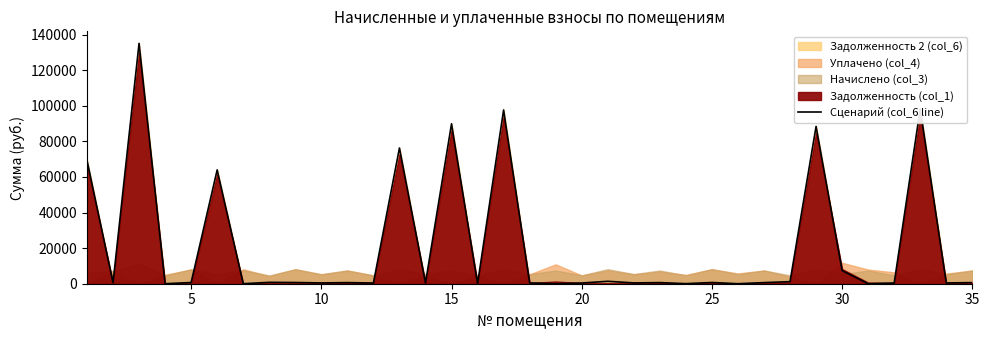

What is the value of the 17th point from the left?

97678.2